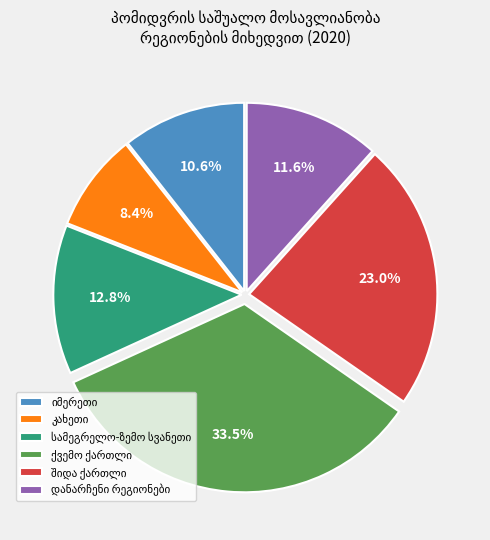

Is there any slice that represents more than half of the pie?

No